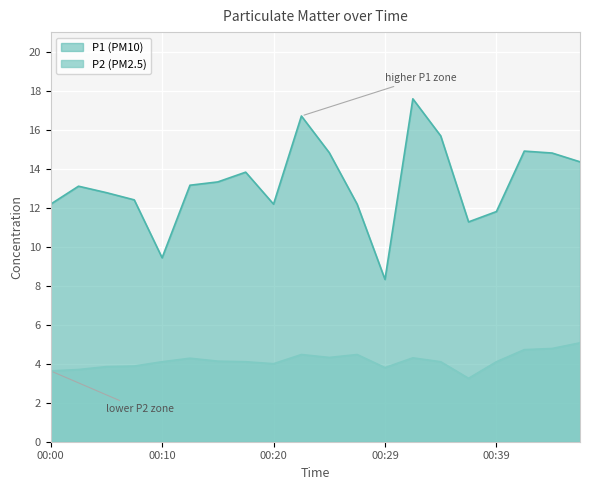

What is the sum of the P2 values at 00:34 and 00:29?

7.9